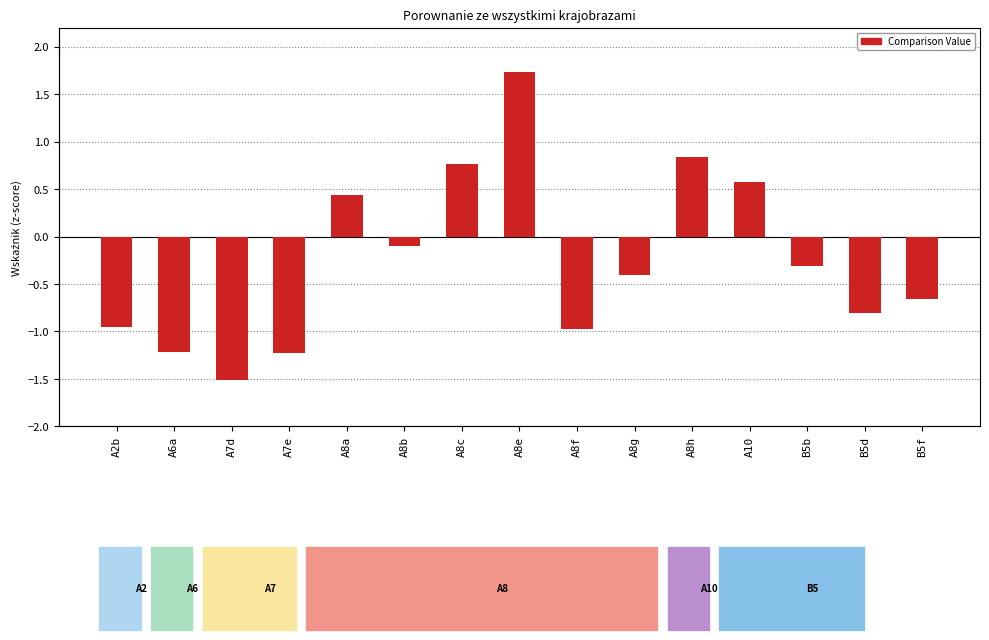

Are the bars grouped side by side (vs. stacked)?

No